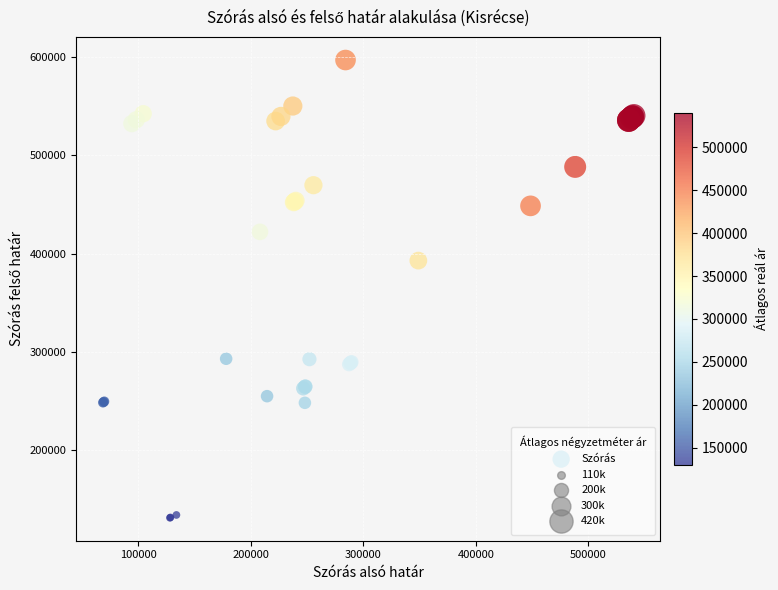

What Y value in the scatter plot is closest to 364035?

392894